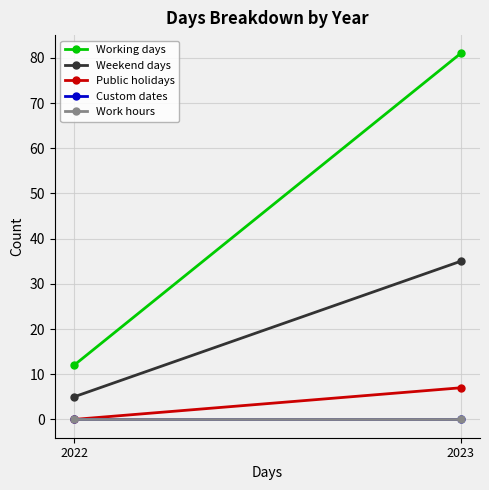

What are all the series names shown in the legend?

Working days, Weekend days, Public holidays, Custom dates, Work hours